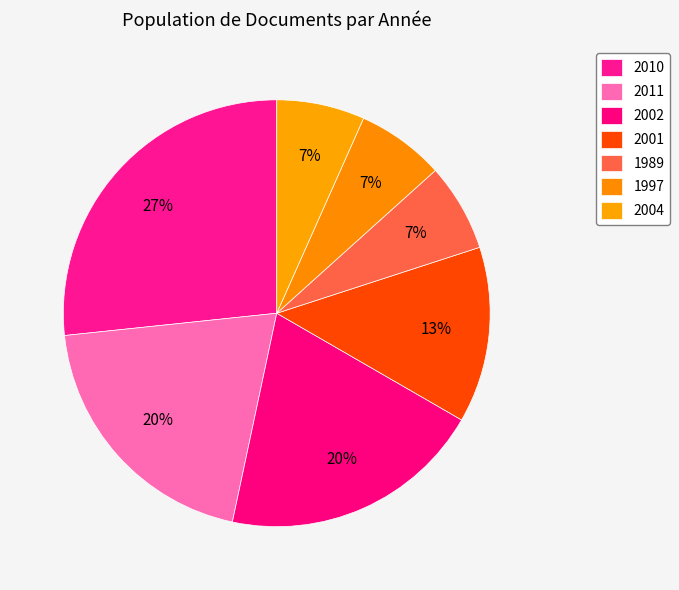

Rank the categories by value from lowest to highest.

1989, 1997, 2004, 2001, 2011, 2002, 2010